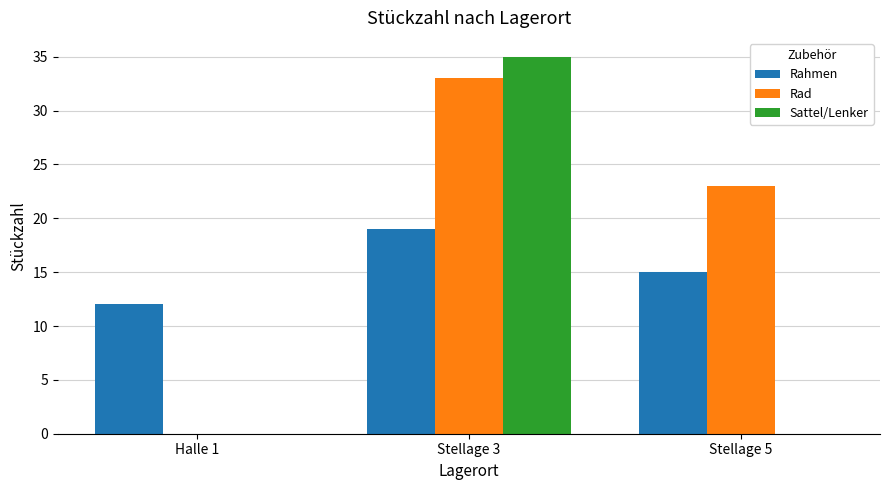

Reading left to right, what are all the values shown in this chart?

Rahmen: Halle 1=12	Stellage 3=19	Stellage 5=15
Rad: Halle 1=0	Stellage 3=33	Stellage 5=23
Sattel/Lenker: Halle 1=0	Stellage 3=35	Stellage 5=0